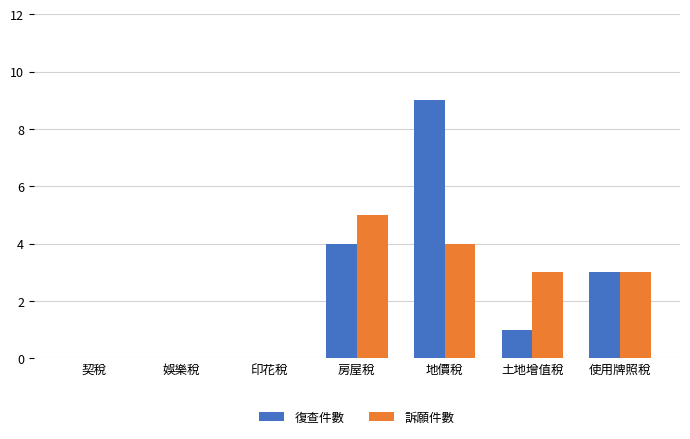

At which category is the sum across all series the highest?

地價稅